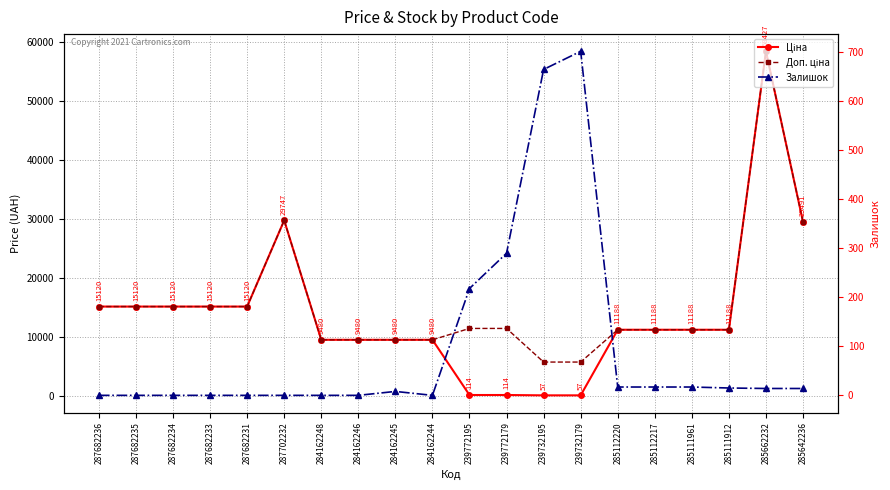

The Ціна series shows 9783.3 at 287682233. True or false?

False